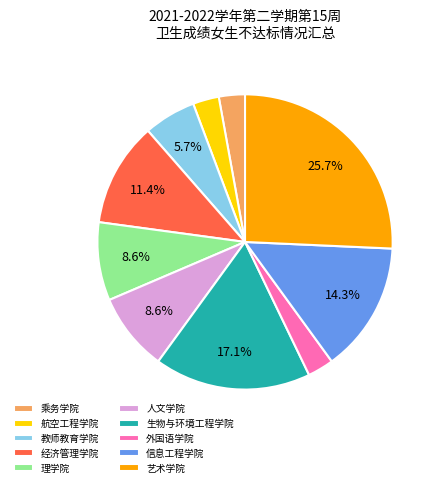

Do 乘务学院 and 外国语学院 together represent more than half of the pie?

No